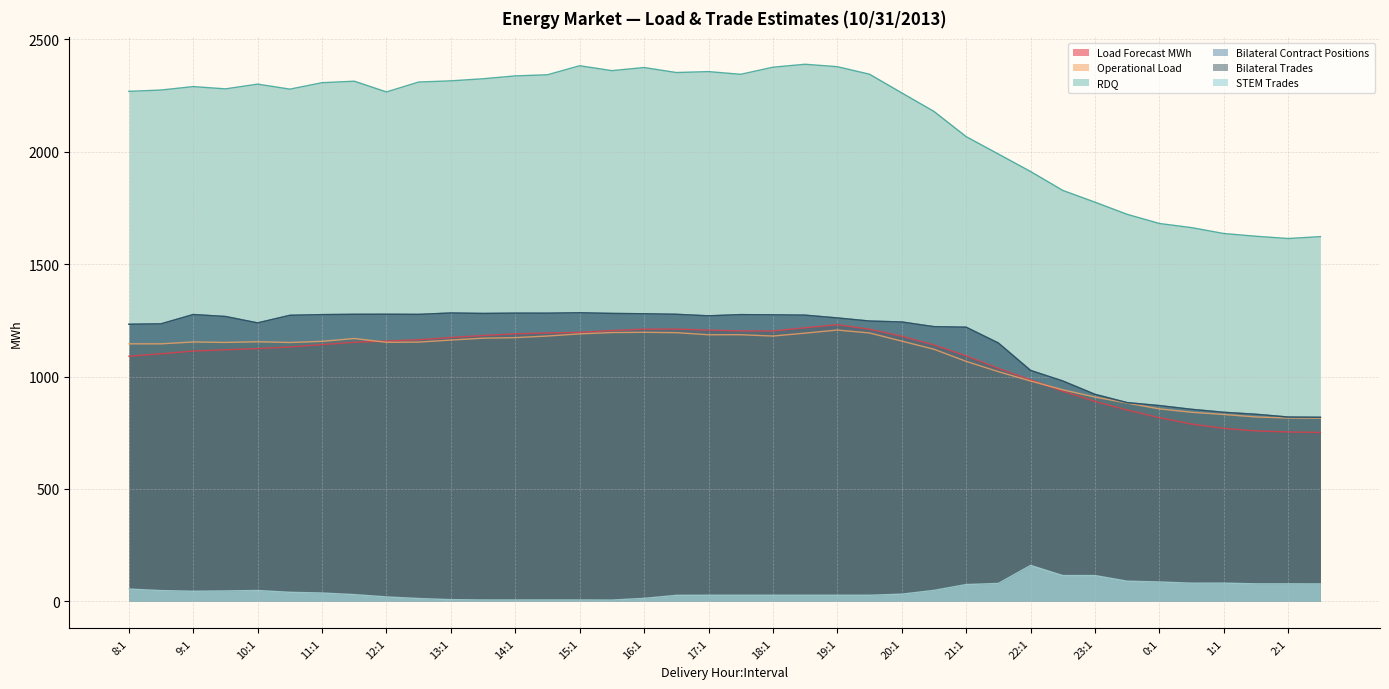

In Bilateral Trades, how many points are higher than both neighbors (excluding endpoints)?

6